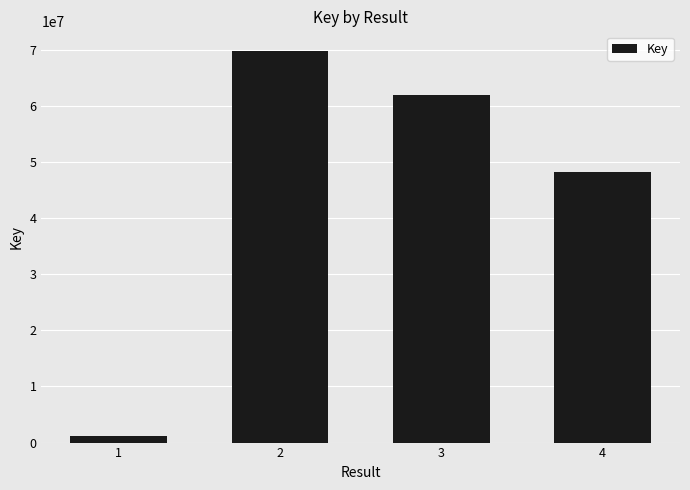

What is the value of the 4th bar from the left?

48237255